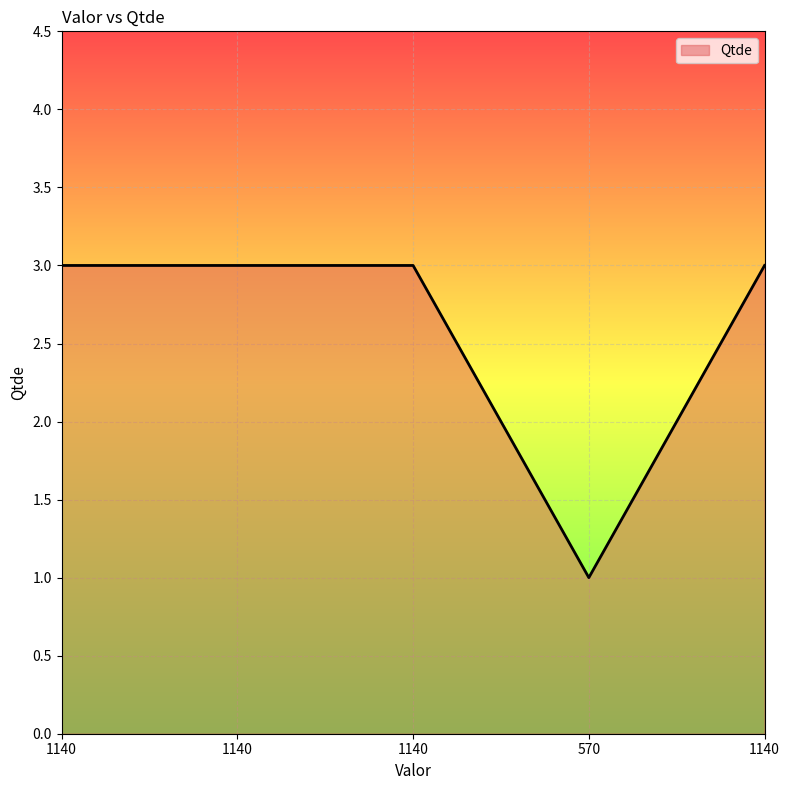

What is the ratio of the value at 1140 to the value at 1140?

1.0